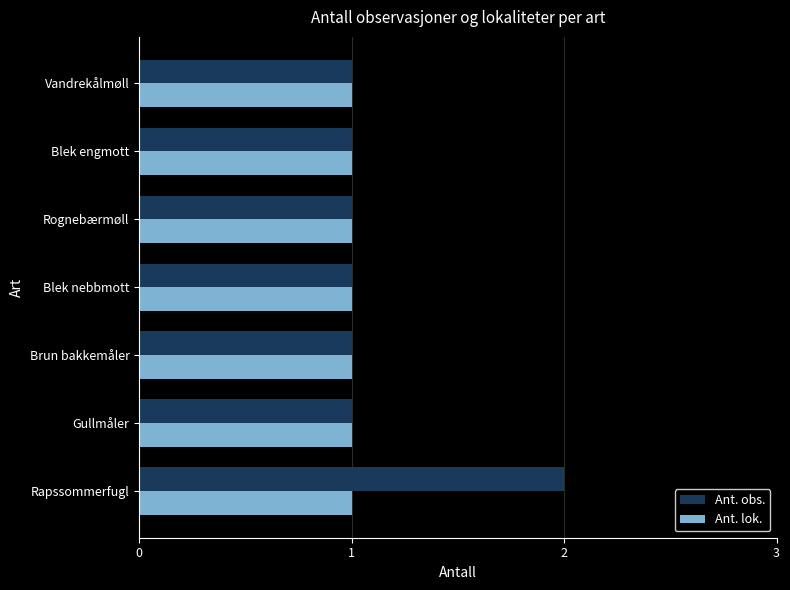

The value of Ant. obs. at Brun bakkemåler is 0. True or false?

False